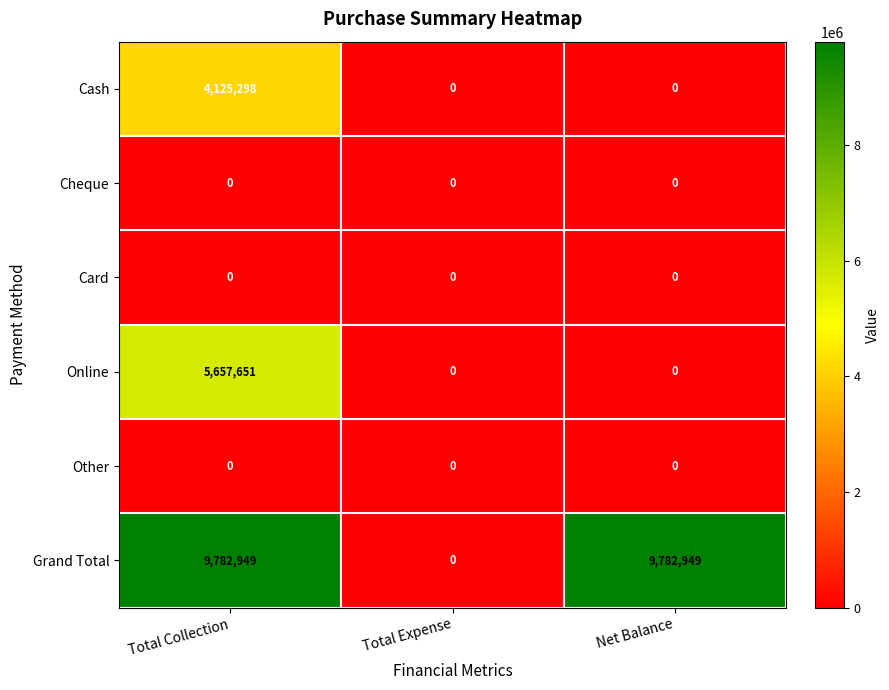

Where is Grand Total nearest to the value 4891474?

Total Expense